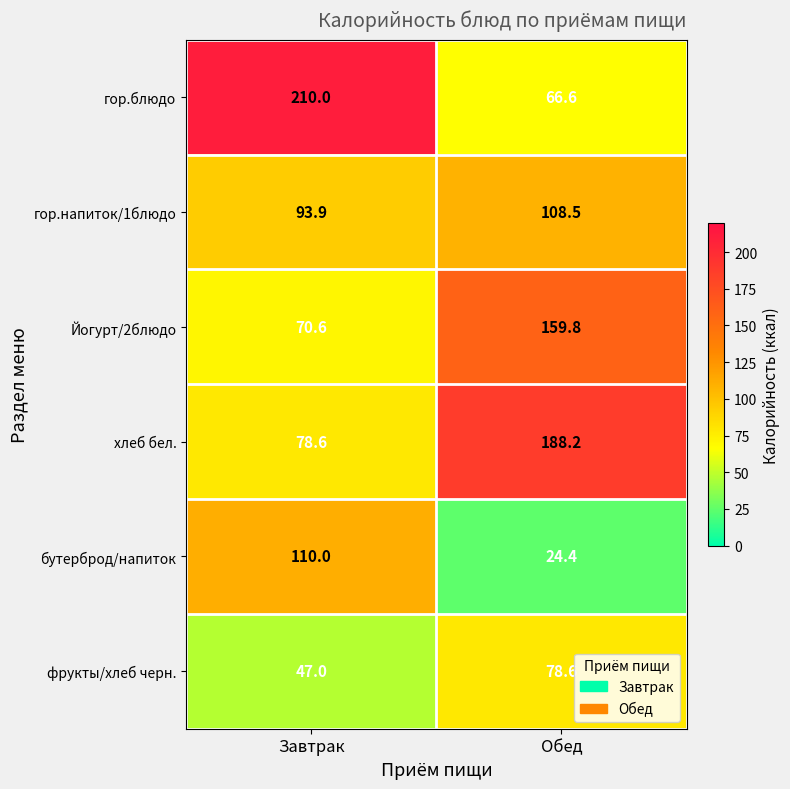

Which series has the largest range (max minus min)?

гор.блюдо